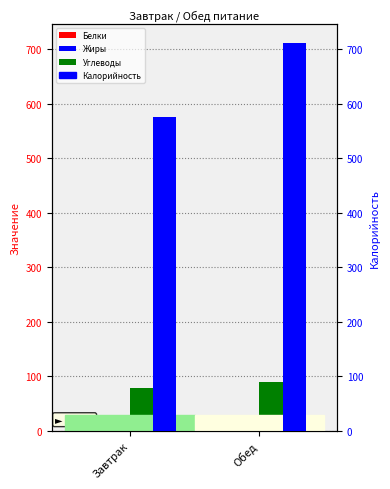

Which label corresponds to the largest value in the chart?

Обед